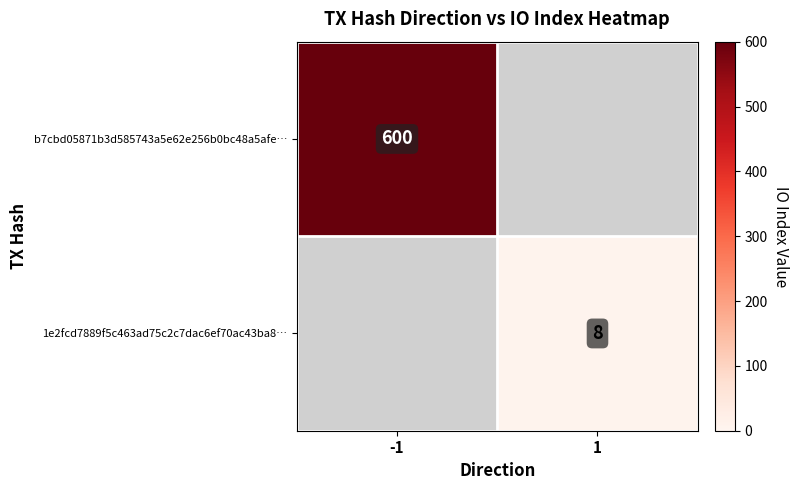

Is it true that b7cbd05871b3d585743a5e62e256b0bc48a5afe… equals 815 at -1?

False